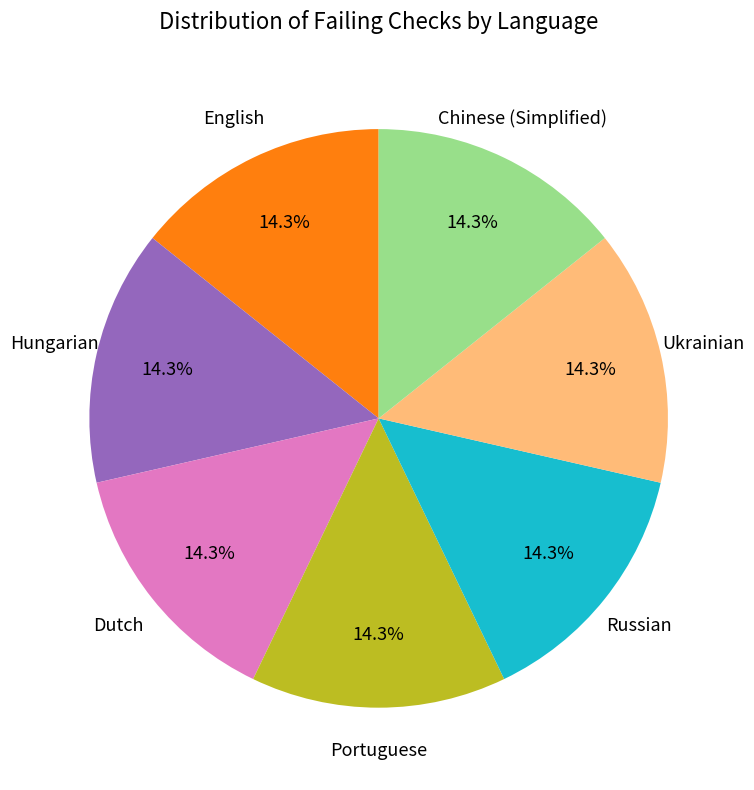

What percentage is NOT represented by Dutch?

85.7%